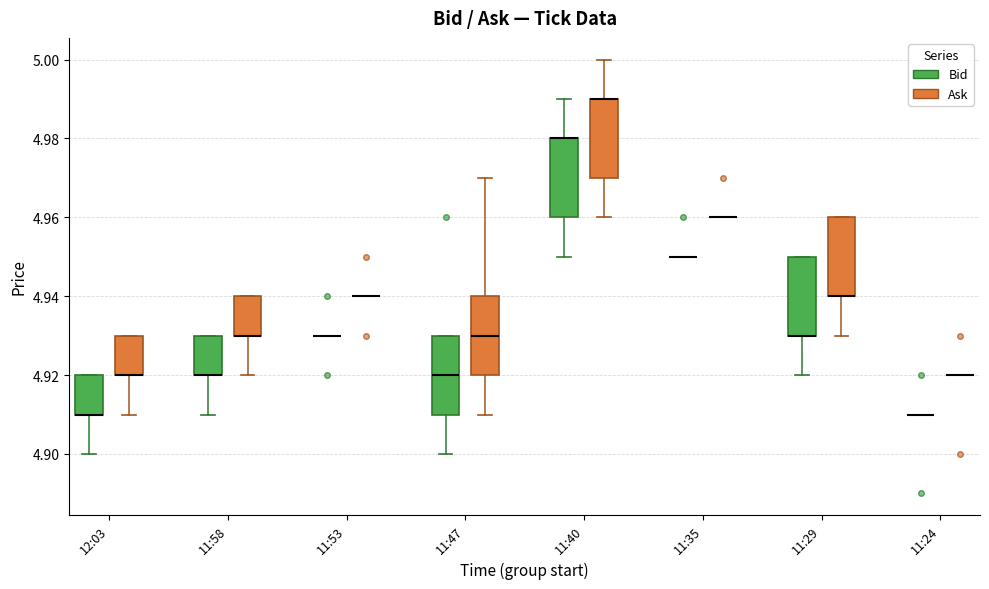

Where does the lower whisker of the box for 11:29 (Bid) end on the y-axis? The values are not printed on the chart, so give them approximately, as read against the axis.

4.92